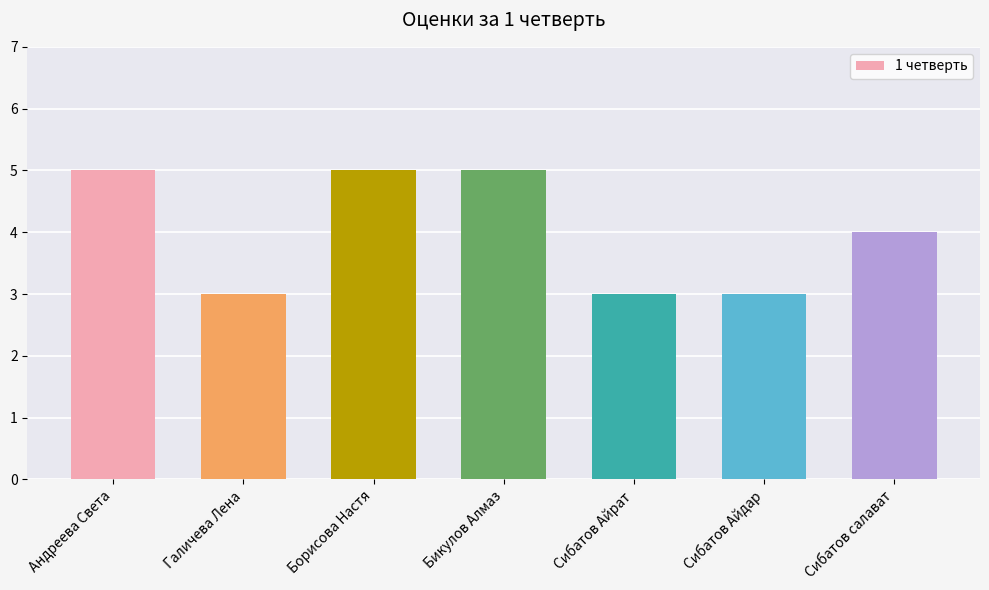

What is the label of the 4th bar from the right?

Бикулов Алмаз